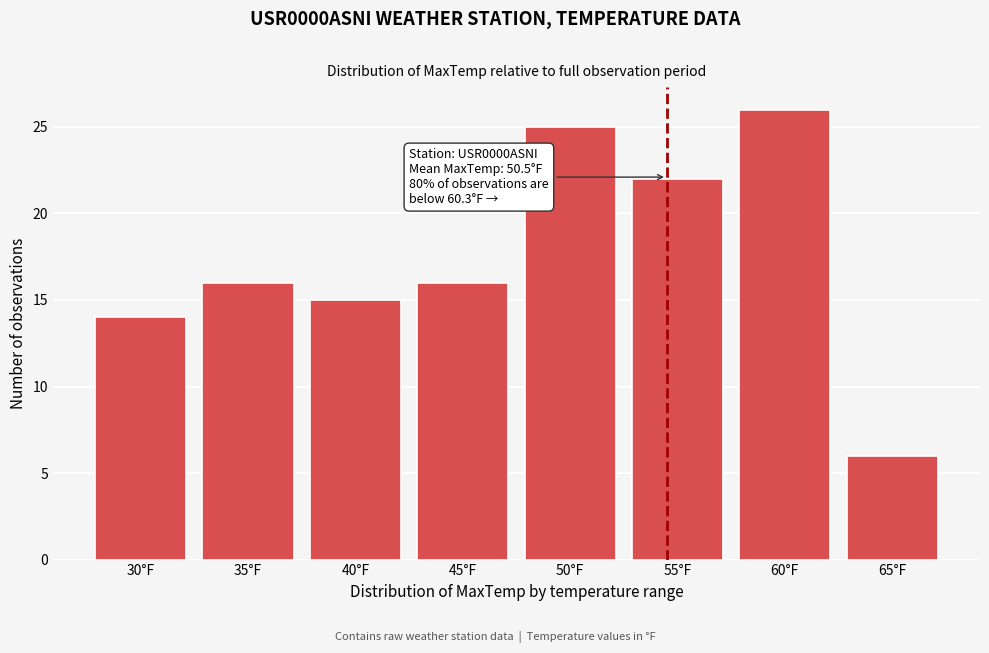

Reading right to left, transcribe all the data shown in this chart.

6	26	22	25	16	15	16	14